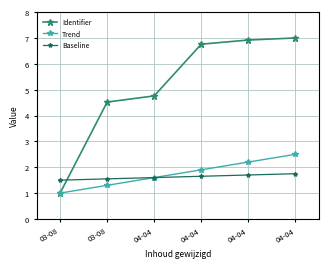

What is the spread (max minus min) of values at 04-04?

3.2